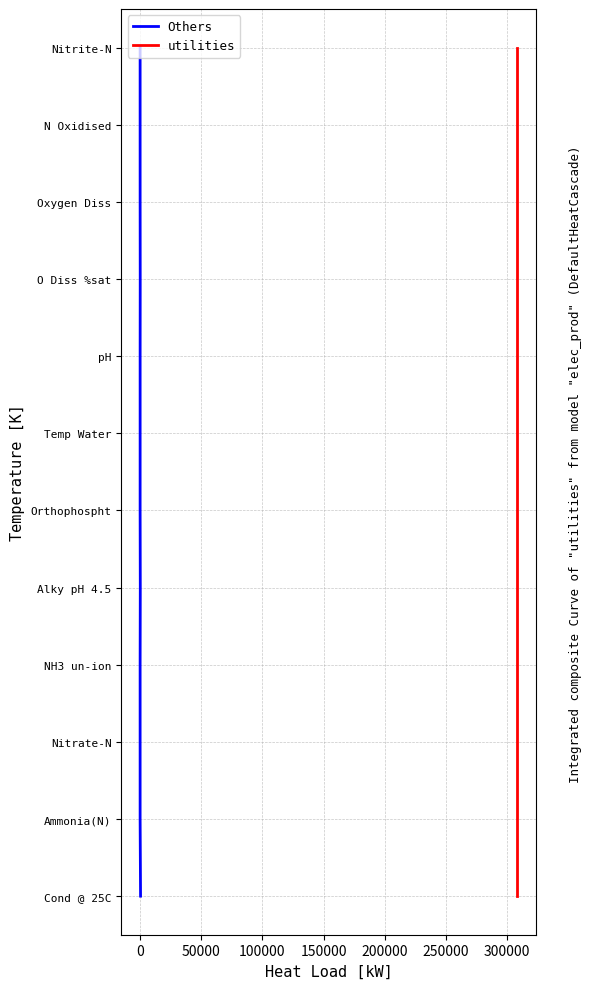

True or false: utilities and Others cross at least once.

False